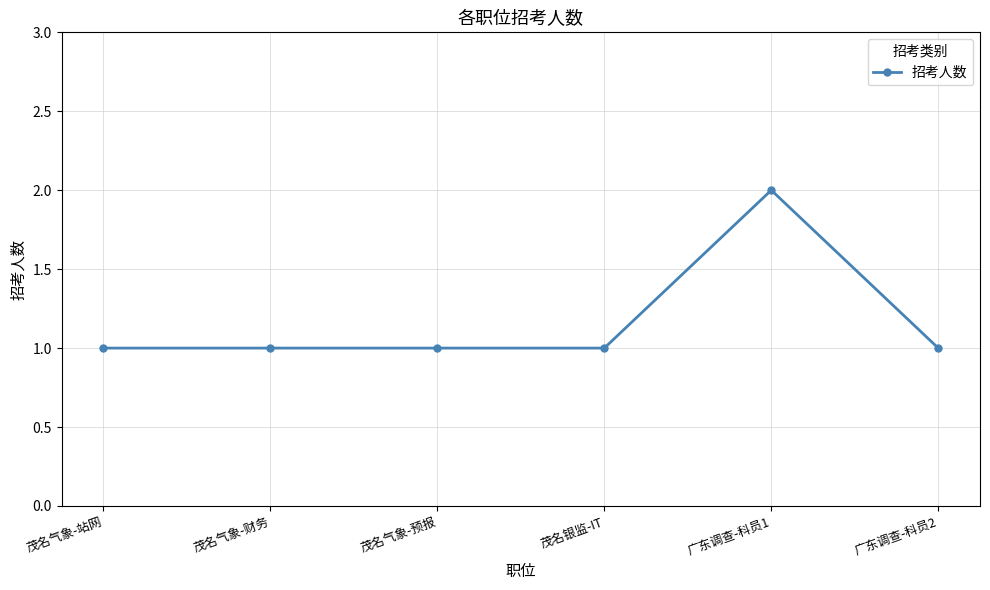

True or false: the data has more than 0 interior local peaks.

True